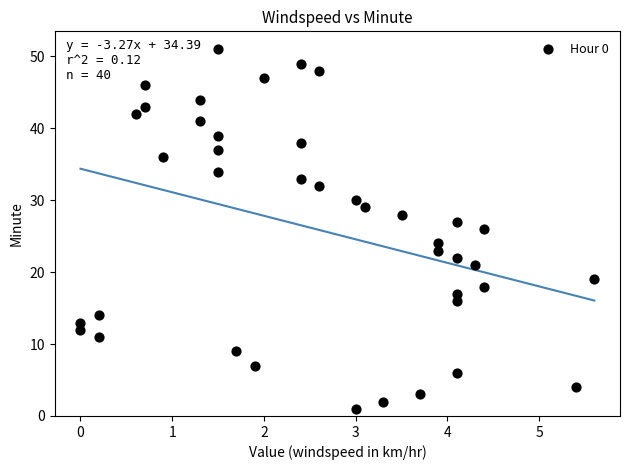

What is the range of Y values (max minus min)?

50